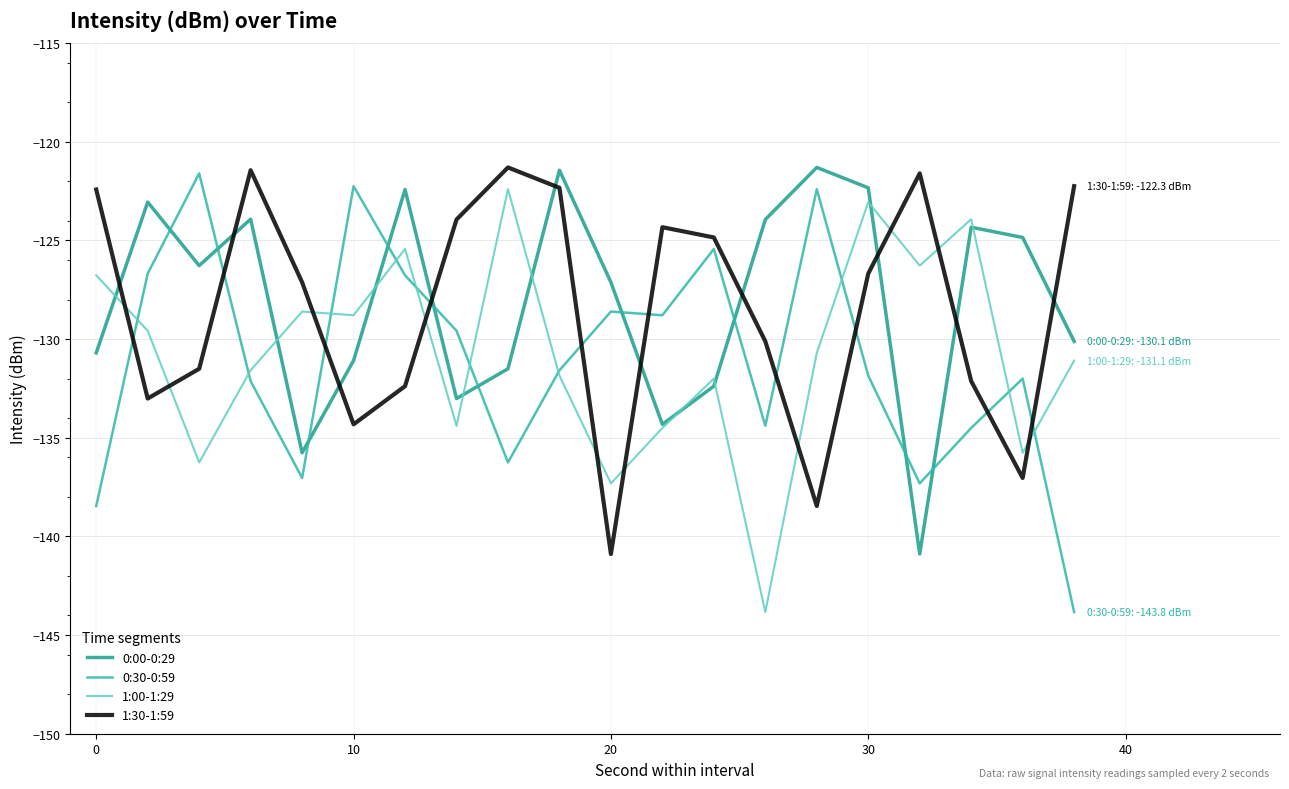

After their last crossing, which series has the higher values: 1:30-1:59 or 0:30-0:59?

1:30-1:59